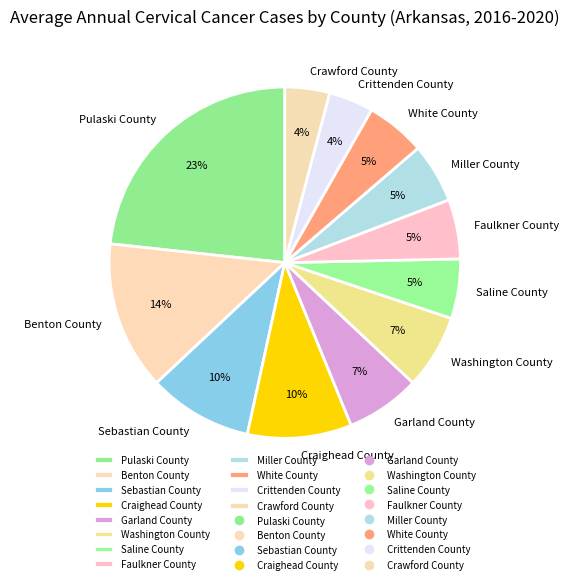

Count the number of slices in the pie.

12